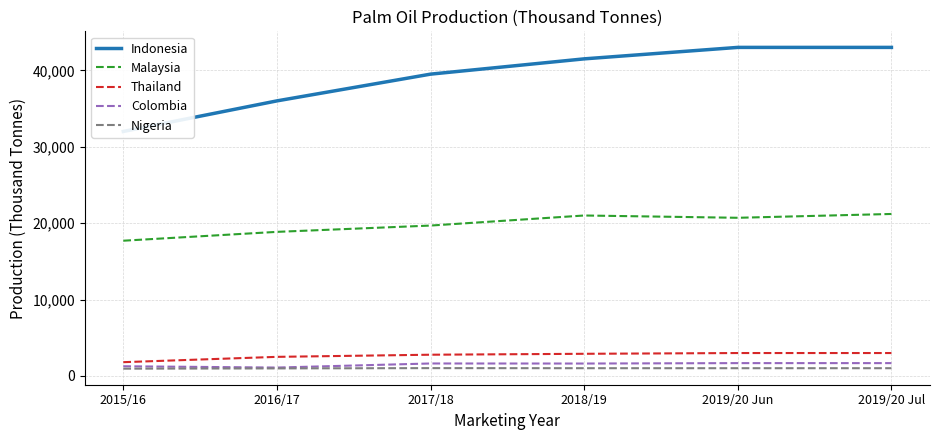

What is the spread (max minus min) of values at 2017/18?

38475